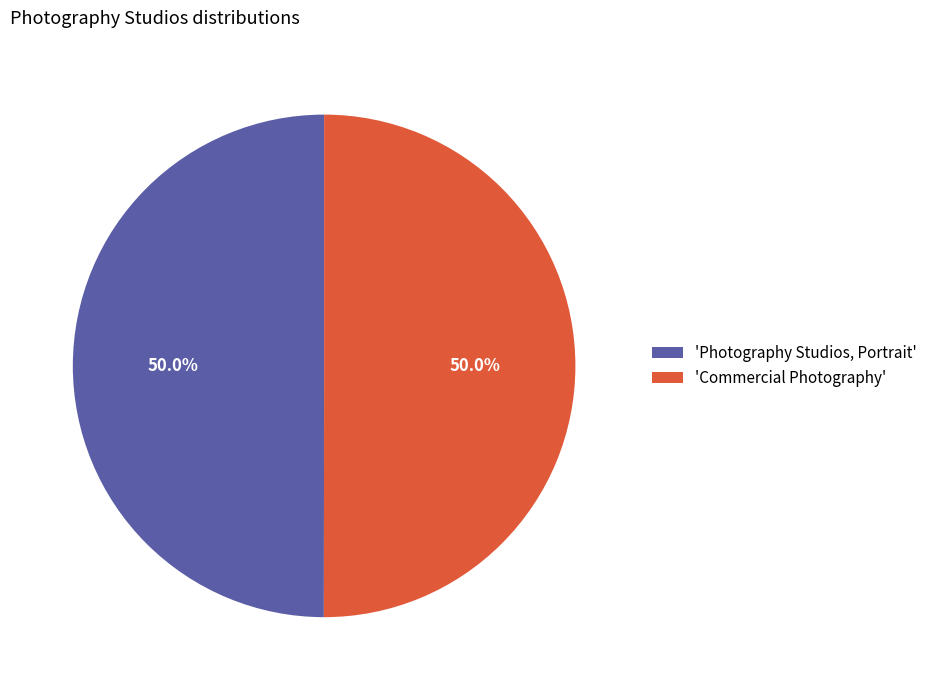

What is the total percentage of 'Photography Studios, Portrait' and 'Commercial Photography'?

100.0%